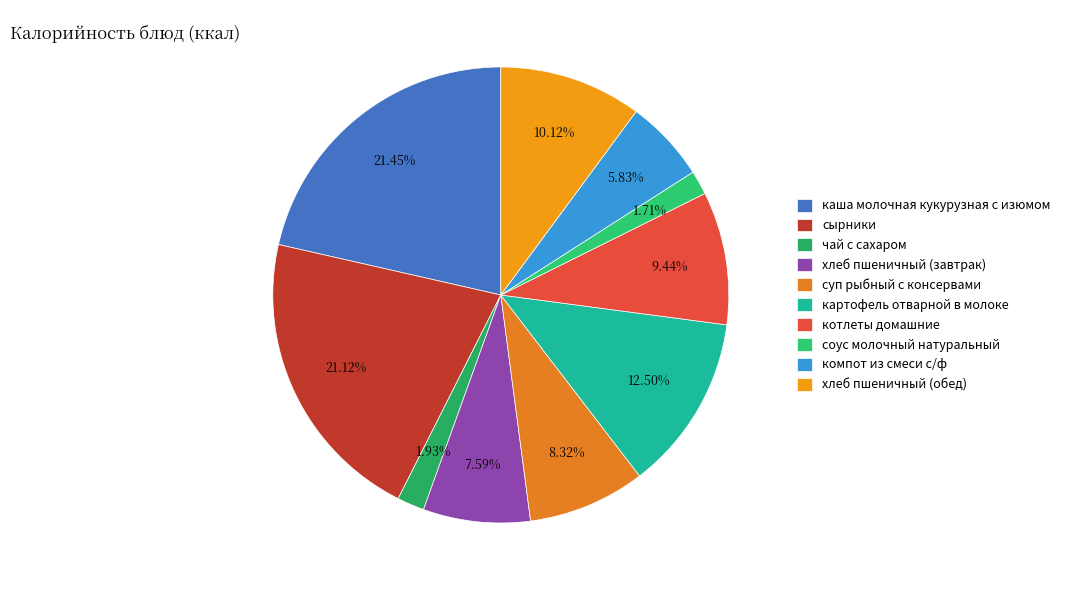

What is the change in value from хлеб пшеничный (завтрак) to котлеты домашние?

+25.7